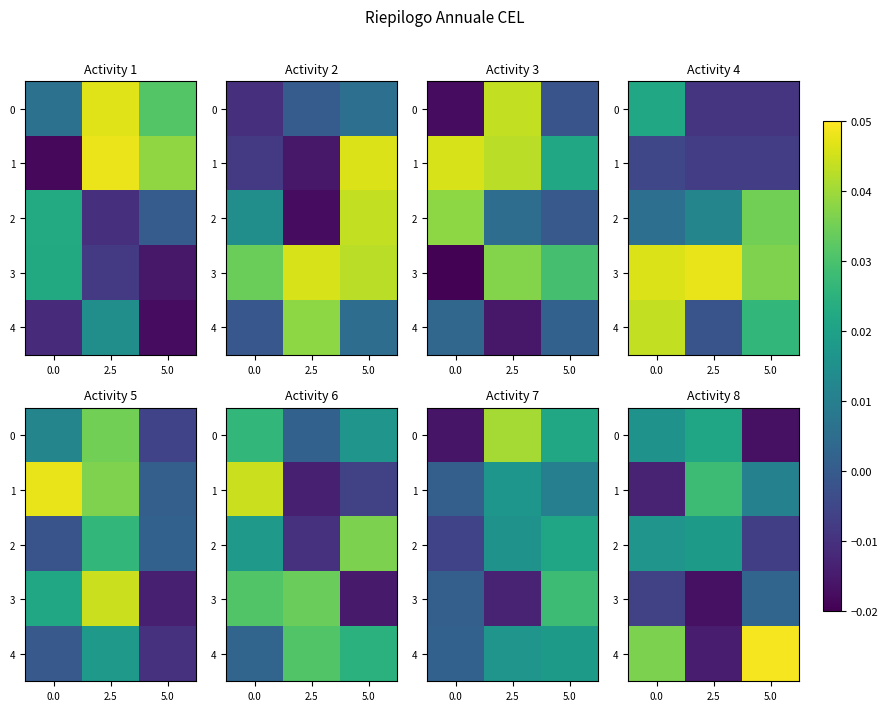

True or false: 1 has a value of 0.0 at 5.0.

True